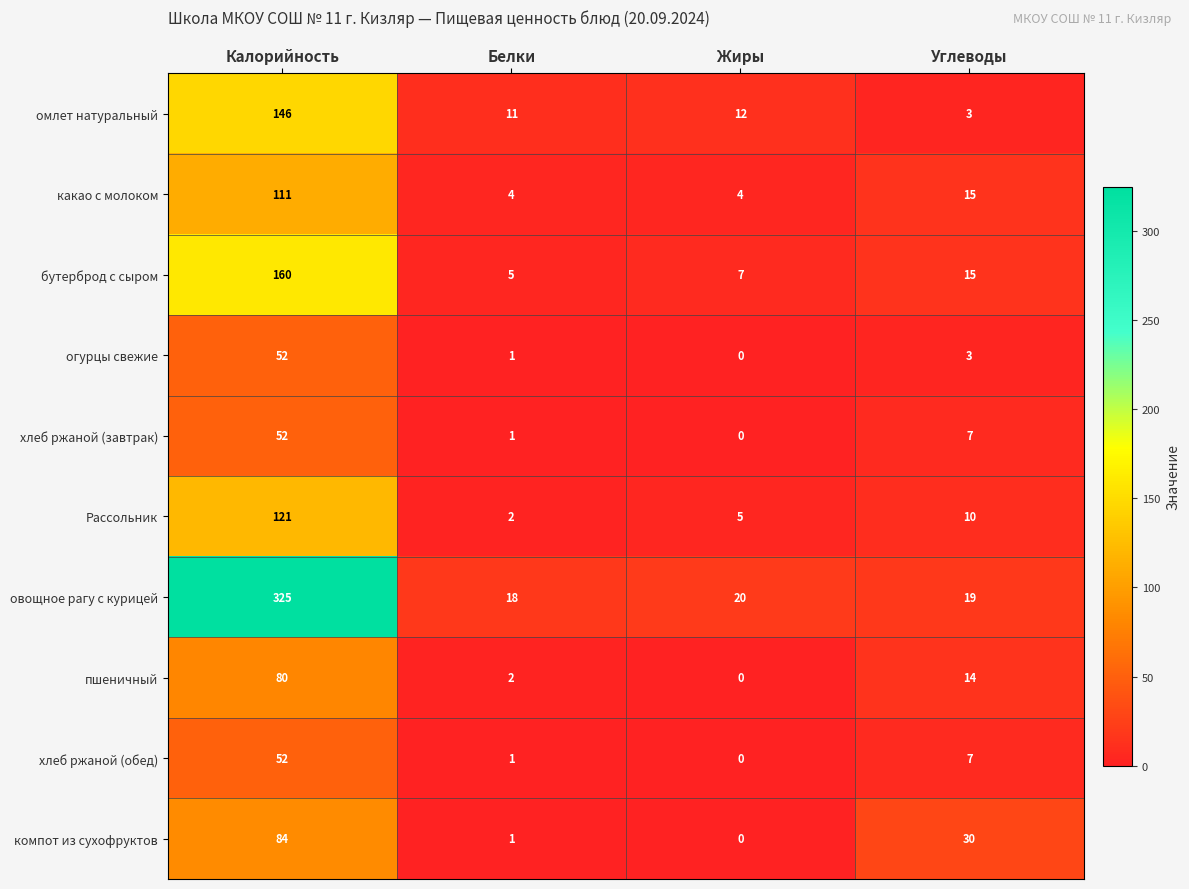

List the labels in order of пшеничный value, largest first.

Калорийность, Углеводы, Белки, Жиры